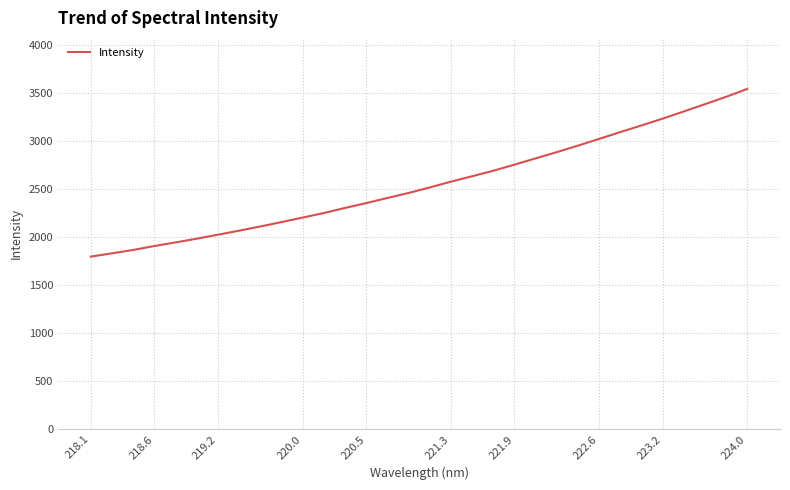

What is the difference between the maximum and minimum values?

1743.3